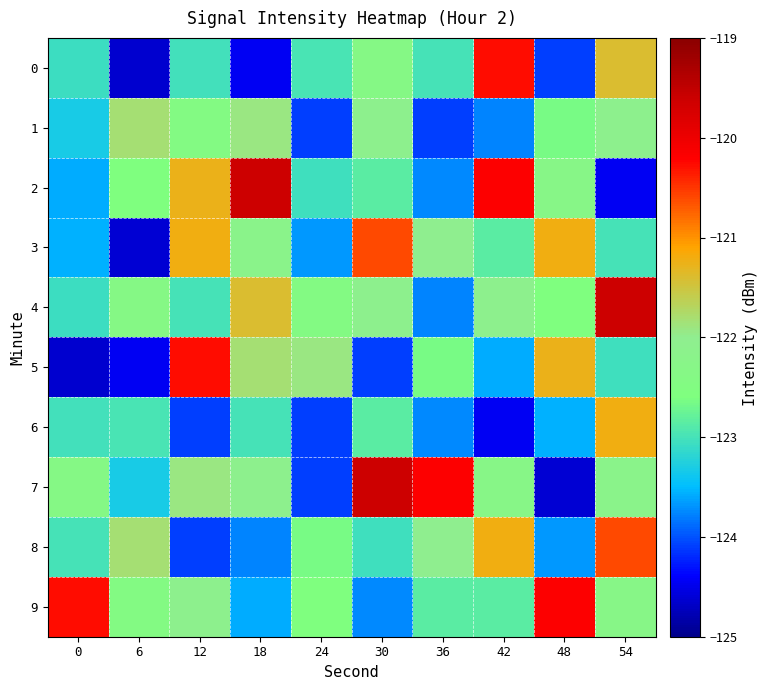

Which has a higher value, 48 or 42?

42